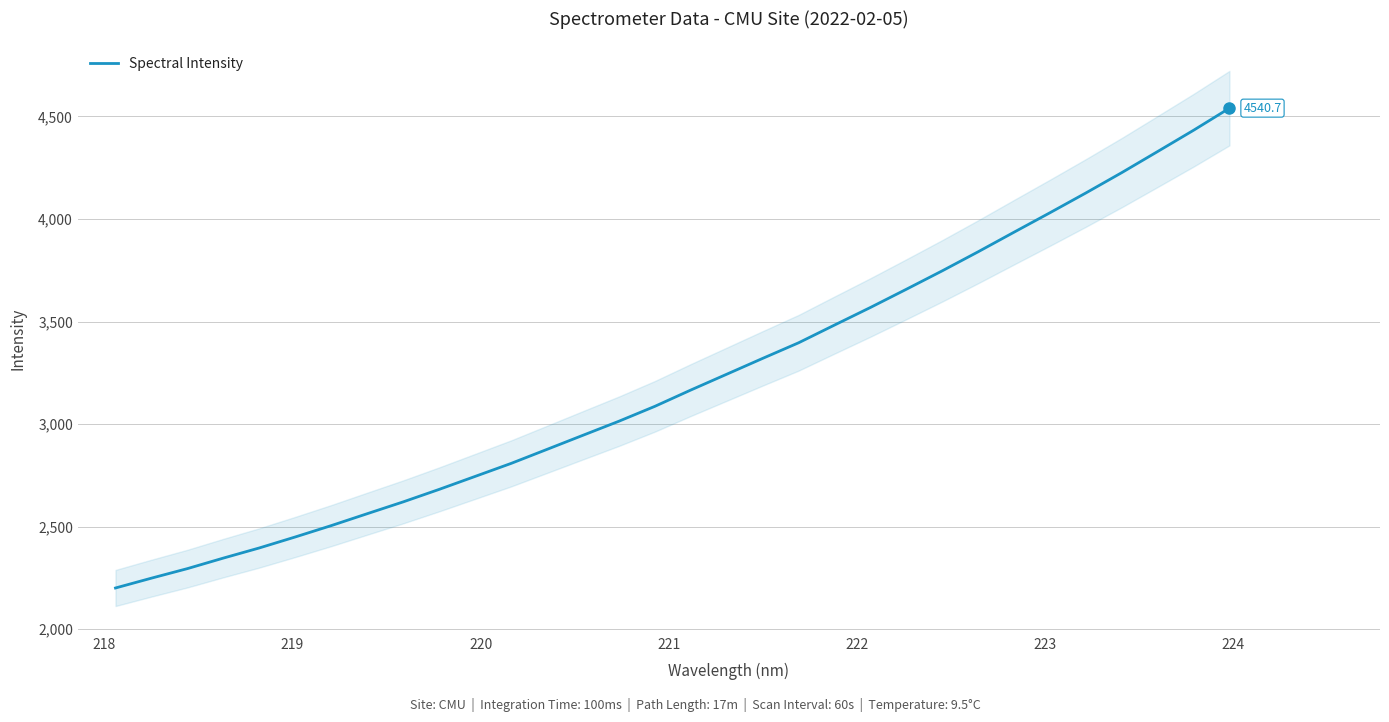

What is the lowest value of the Spectral Intensity series?

2200.8